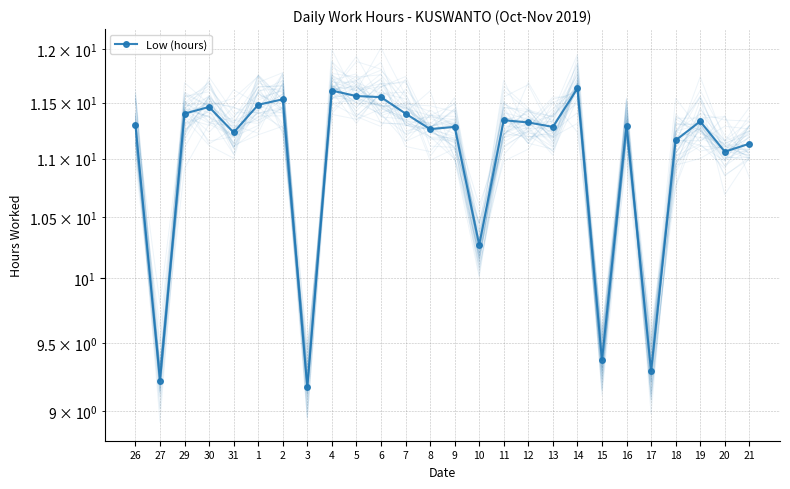

What is the difference between the maximum and minimum values?

2.5